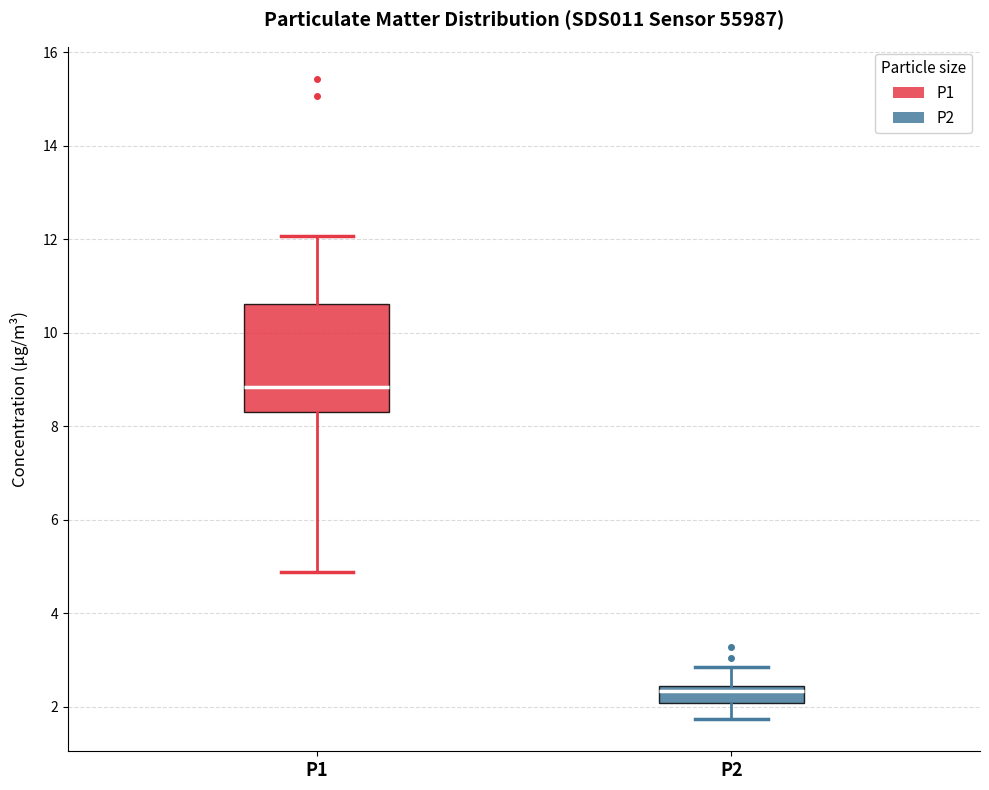

Comparing the boxes themselves (not the whiskers), which one is the tallest?

P1